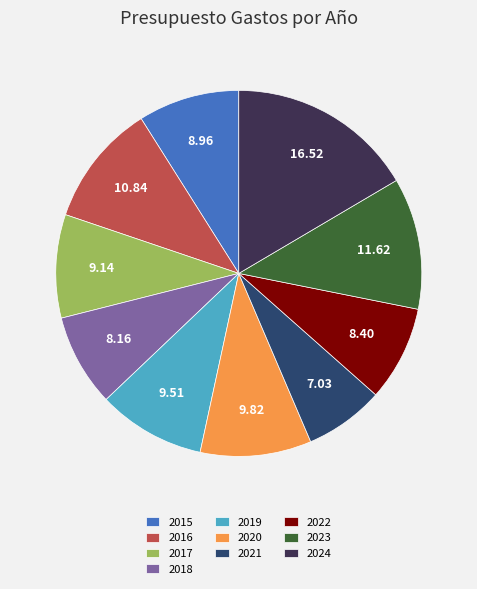

Between 2018 and 2021, which is larger?

2018